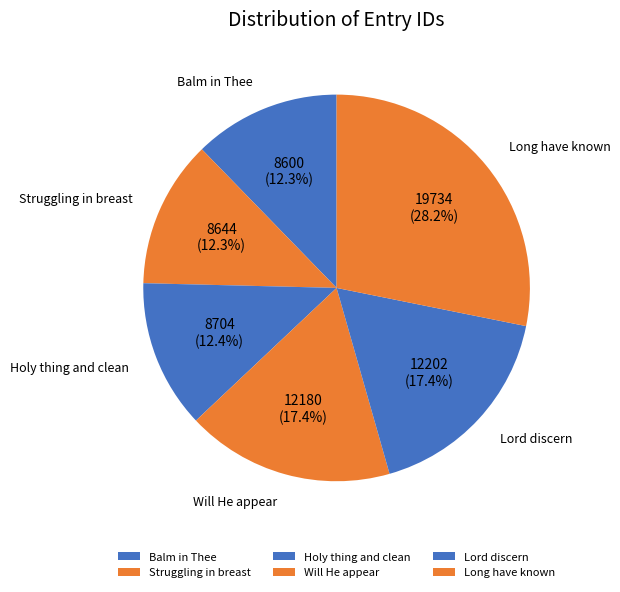

True or false: Long have known accounts for 28% of the total.

True